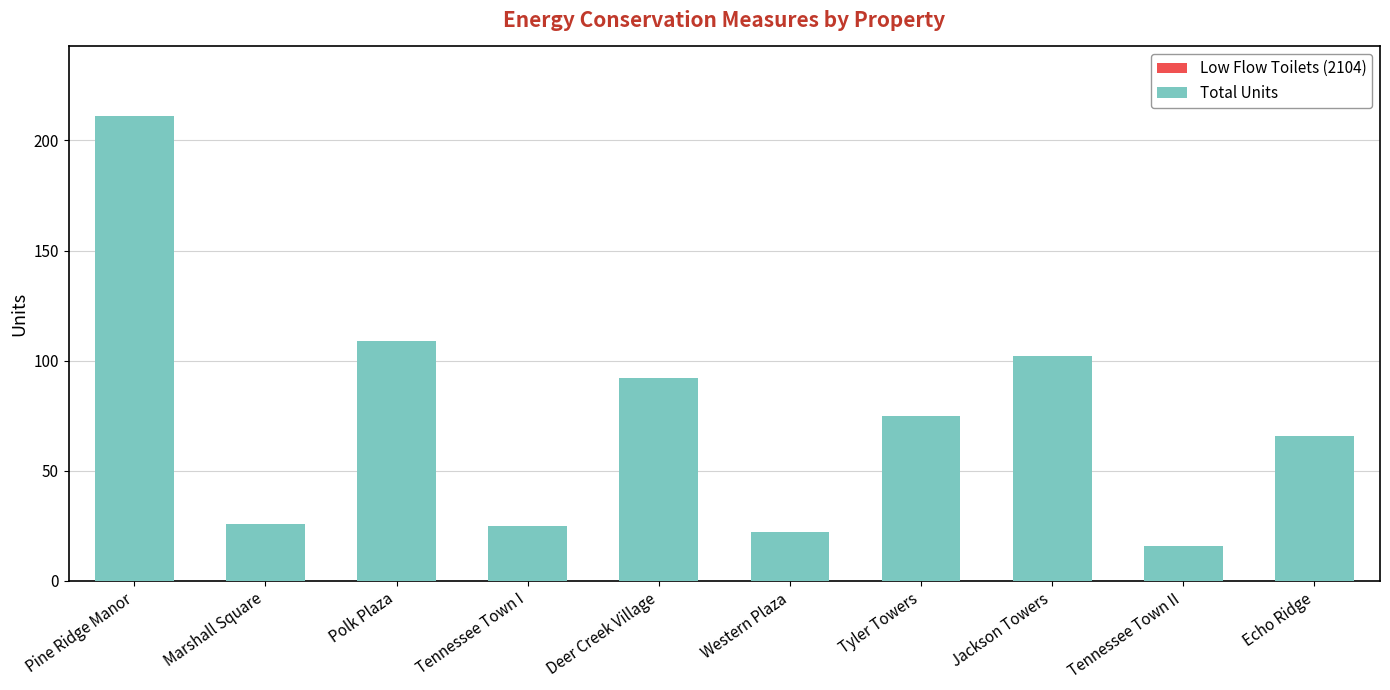

What is the change in value from Western Plaza to Jackson Towers?

+80